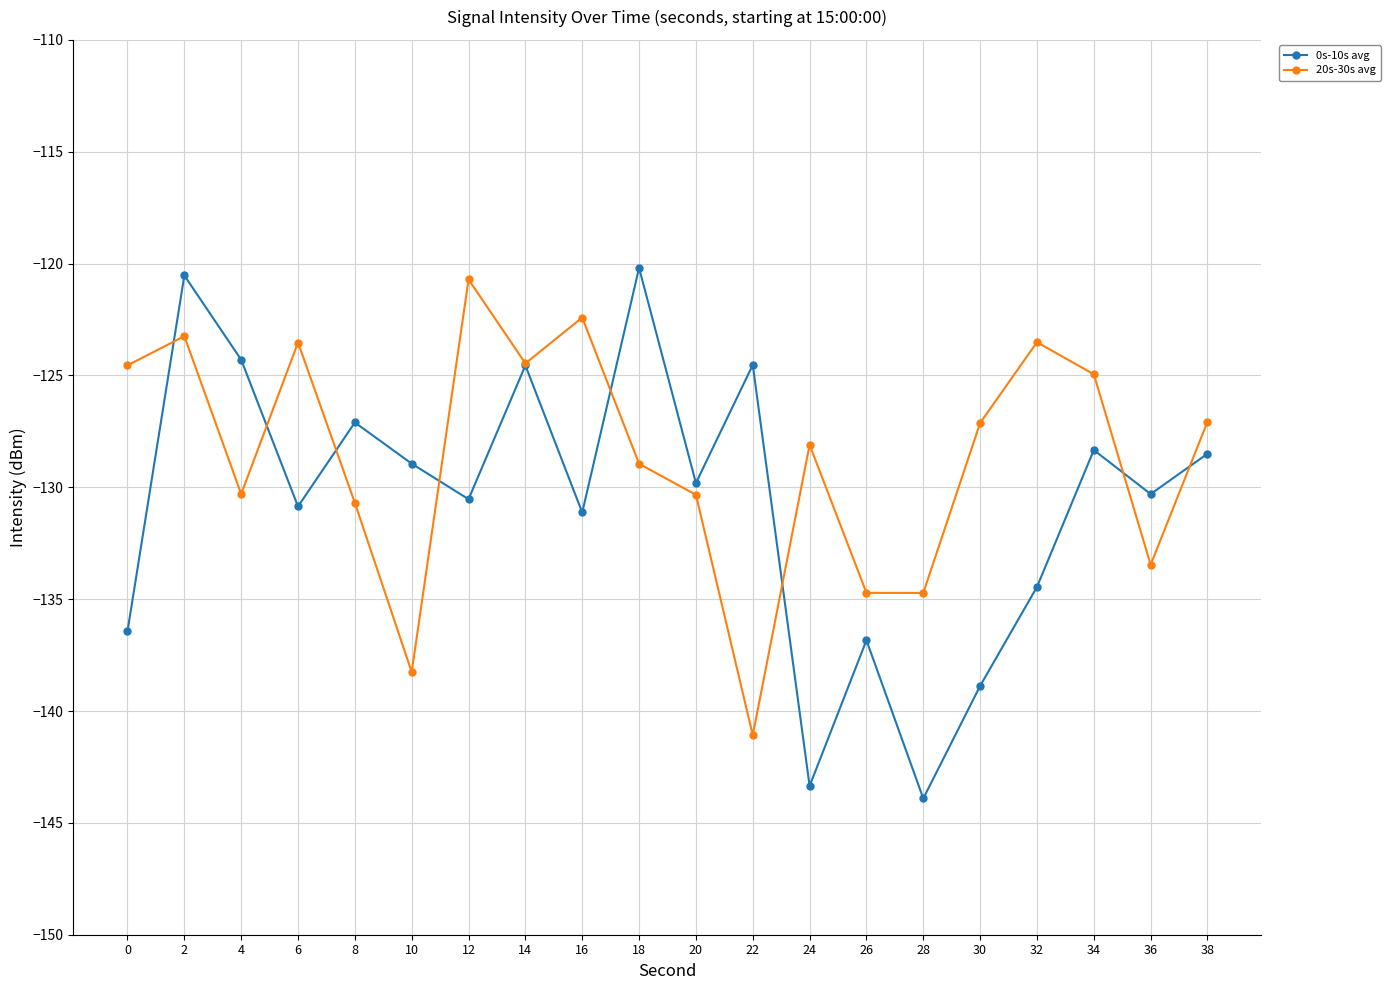

The value of 0s-10s avg at 22 is -124.5. True or false?

True